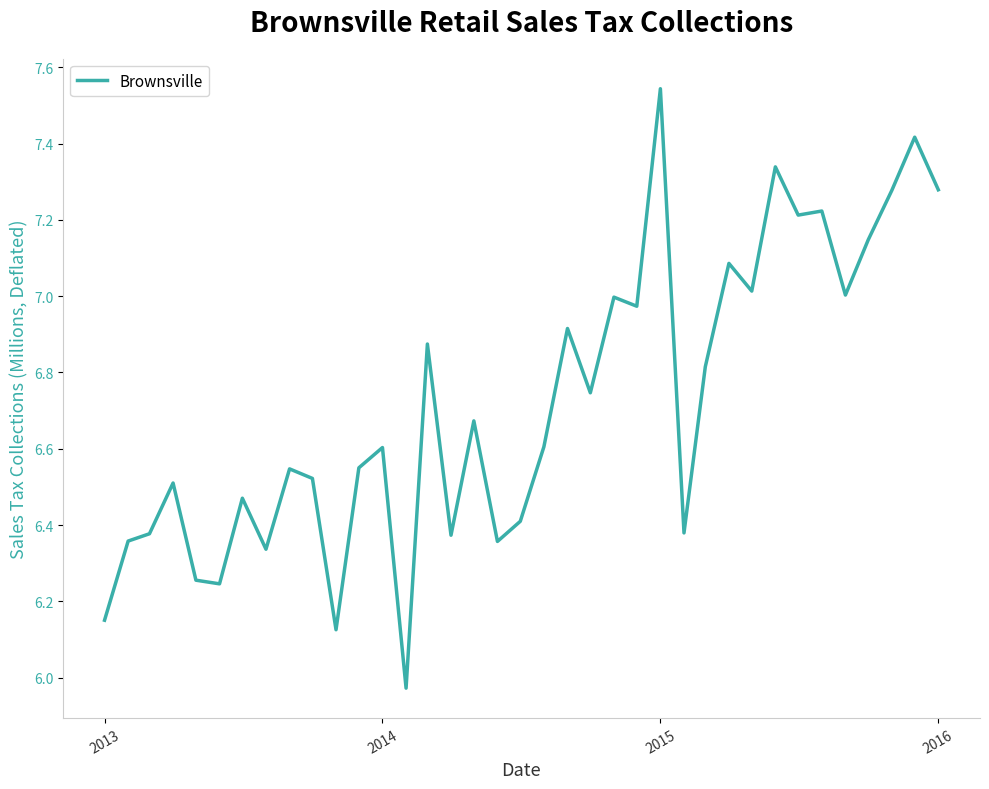

What is the difference between the maximum and minimum values?

1.6